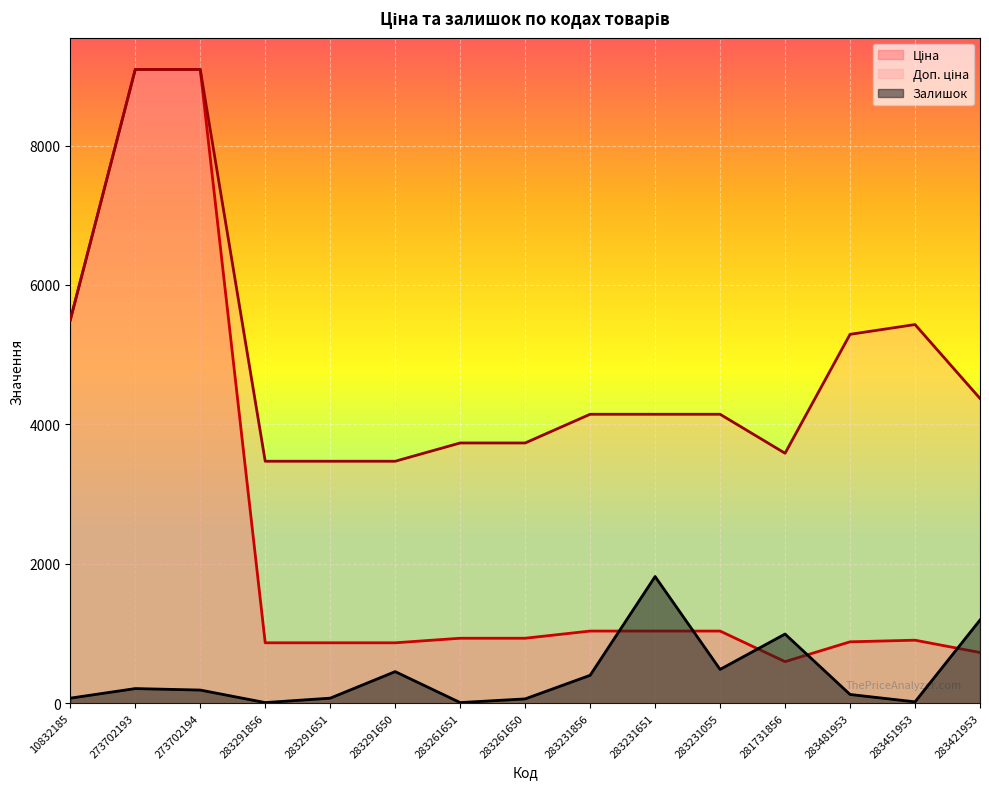

At which label is Залишок closest to 914?

281731856